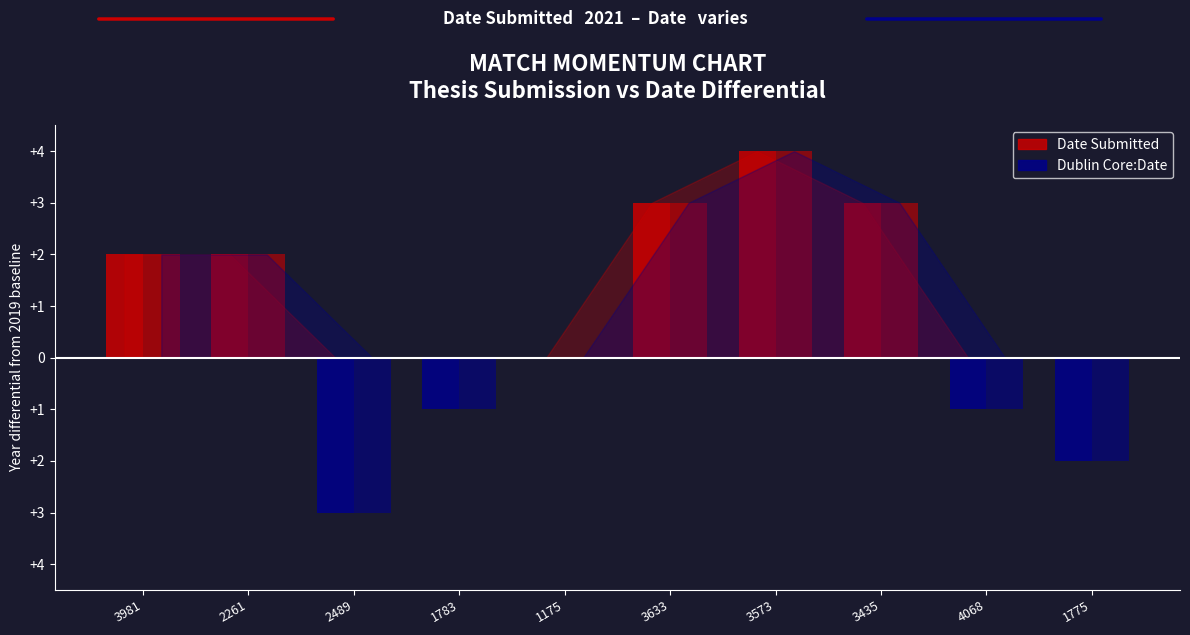

Are the bars grouped side by side (vs. stacked)?

Yes